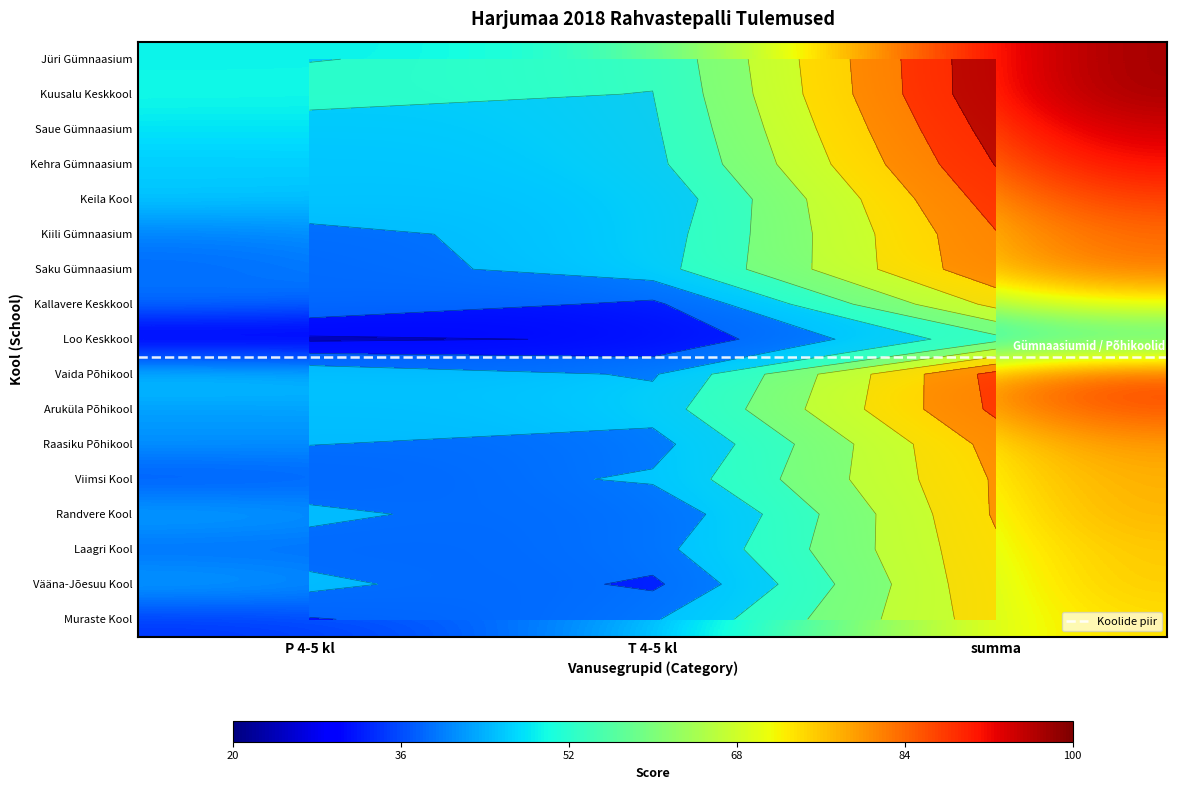

What is the difference between the maximum and minimum values in the Jüri Gümnaasium series?

50